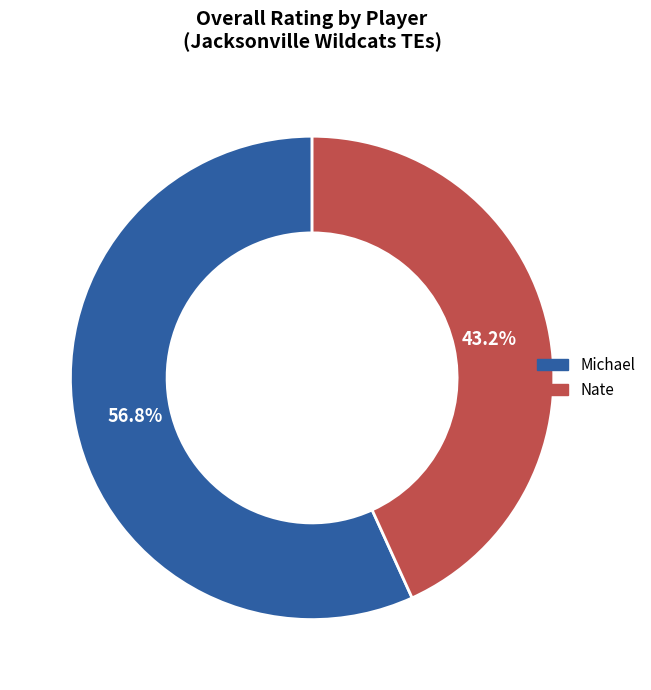

How many segments does this pie chart have?

2